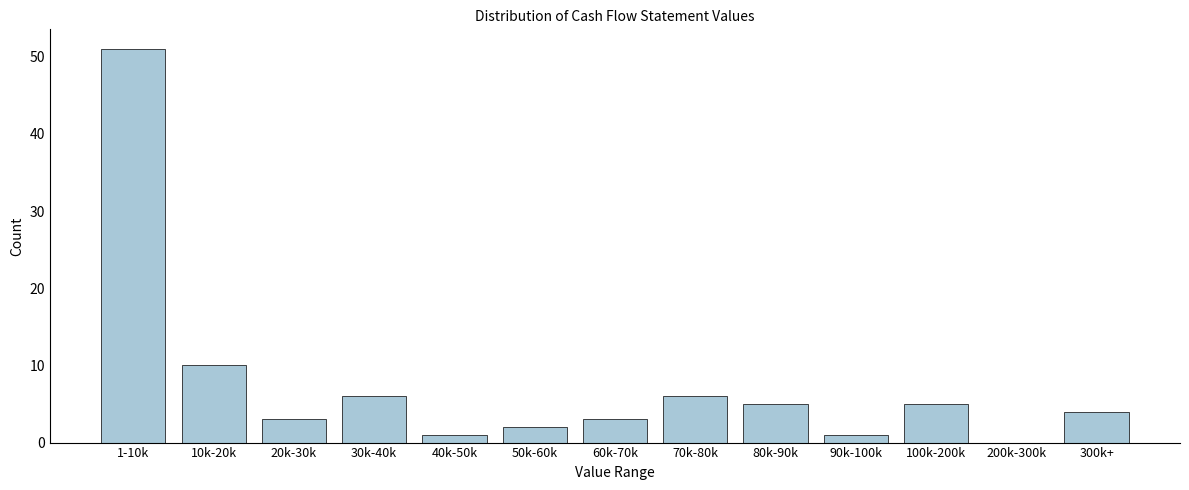

Reading right to left, transcribe all the data shown in this chart.

300k+=4	200k-300k=0	100k-200k=5	90k-100k=1	80k-90k=5	70k-80k=6	60k-70k=3	50k-60k=2	40k-50k=1	30k-40k=6	20k-30k=3	10k-20k=10	1-10k=51